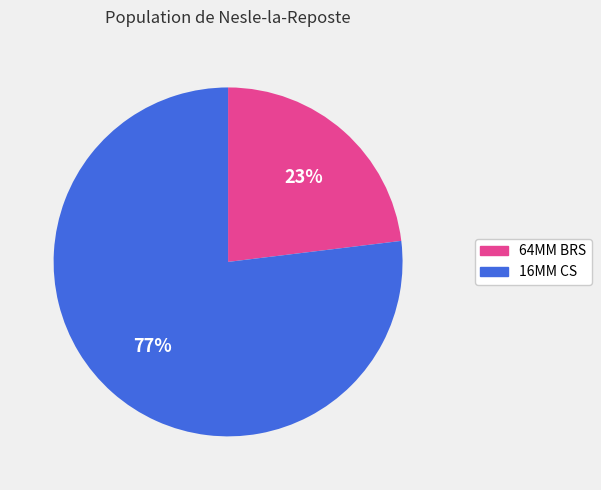

Is there a majority slice in this chart?

Yes